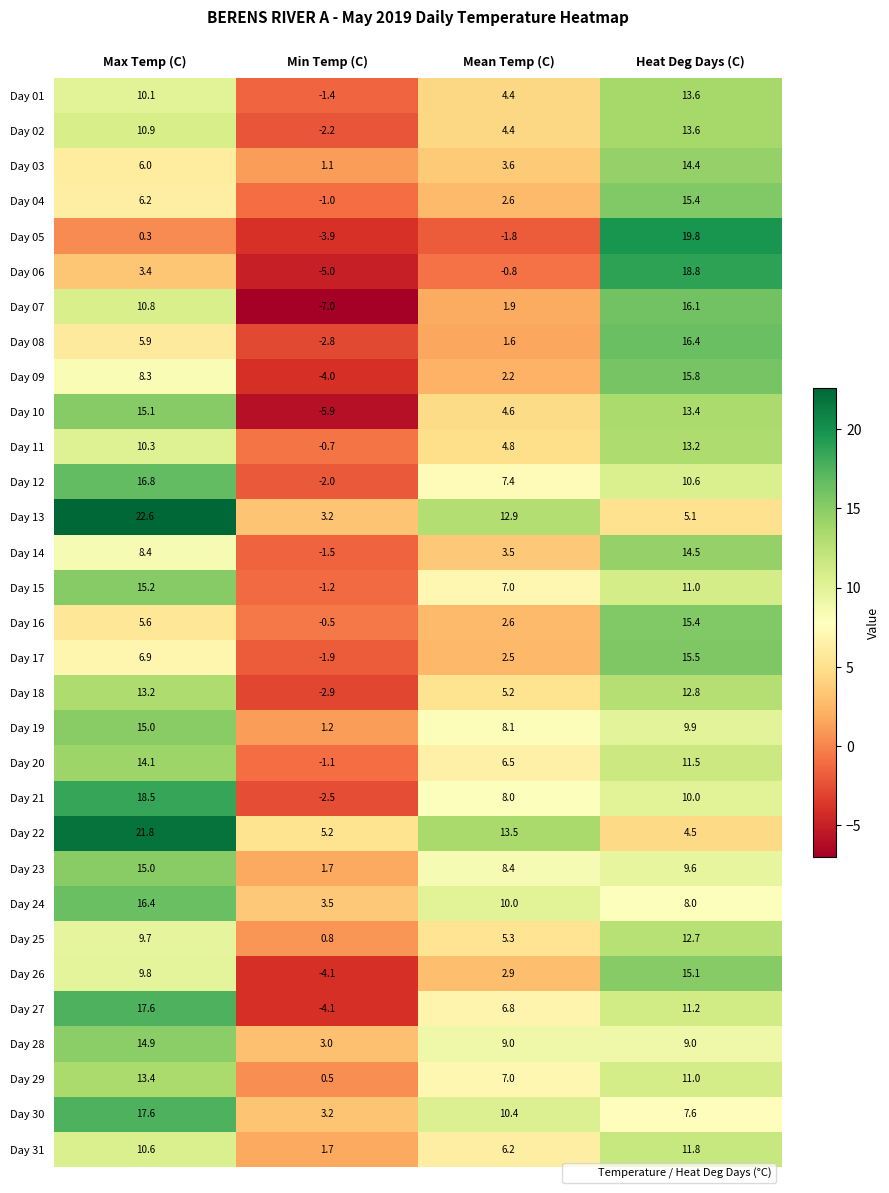

What is the difference between the Day 15 values at Max Temp (C) and Min Temp (C)?

16.4